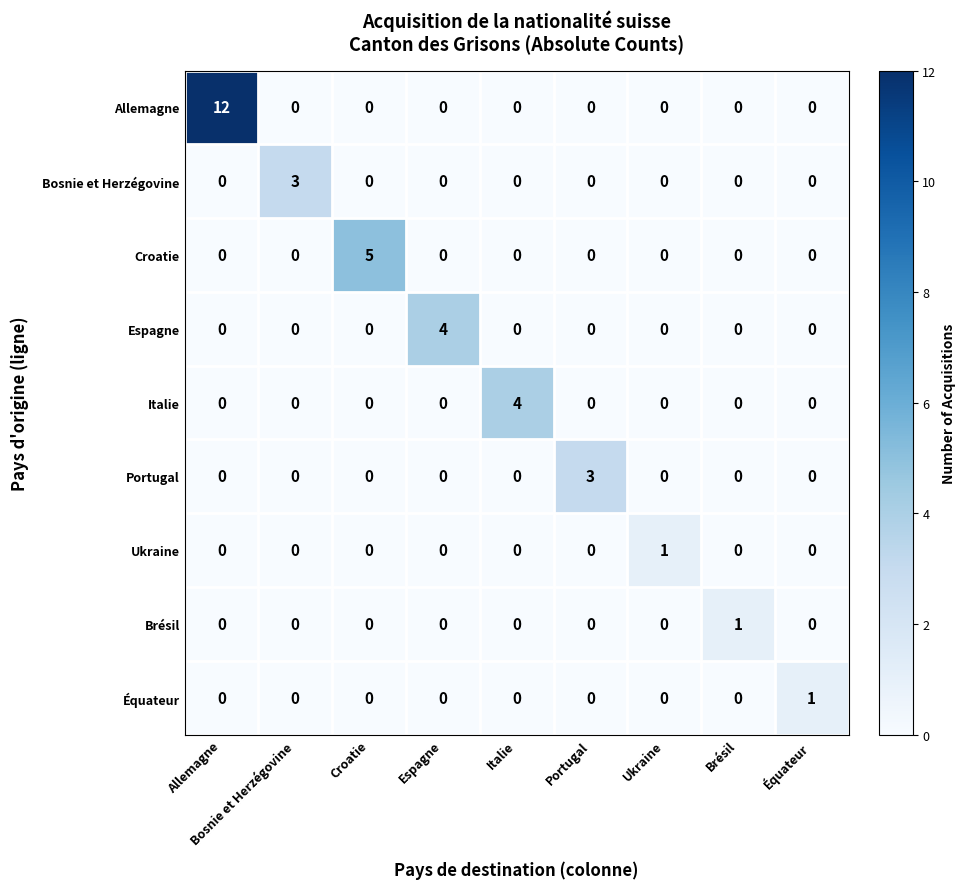

Which category has the highest value across all series?

Allemagne